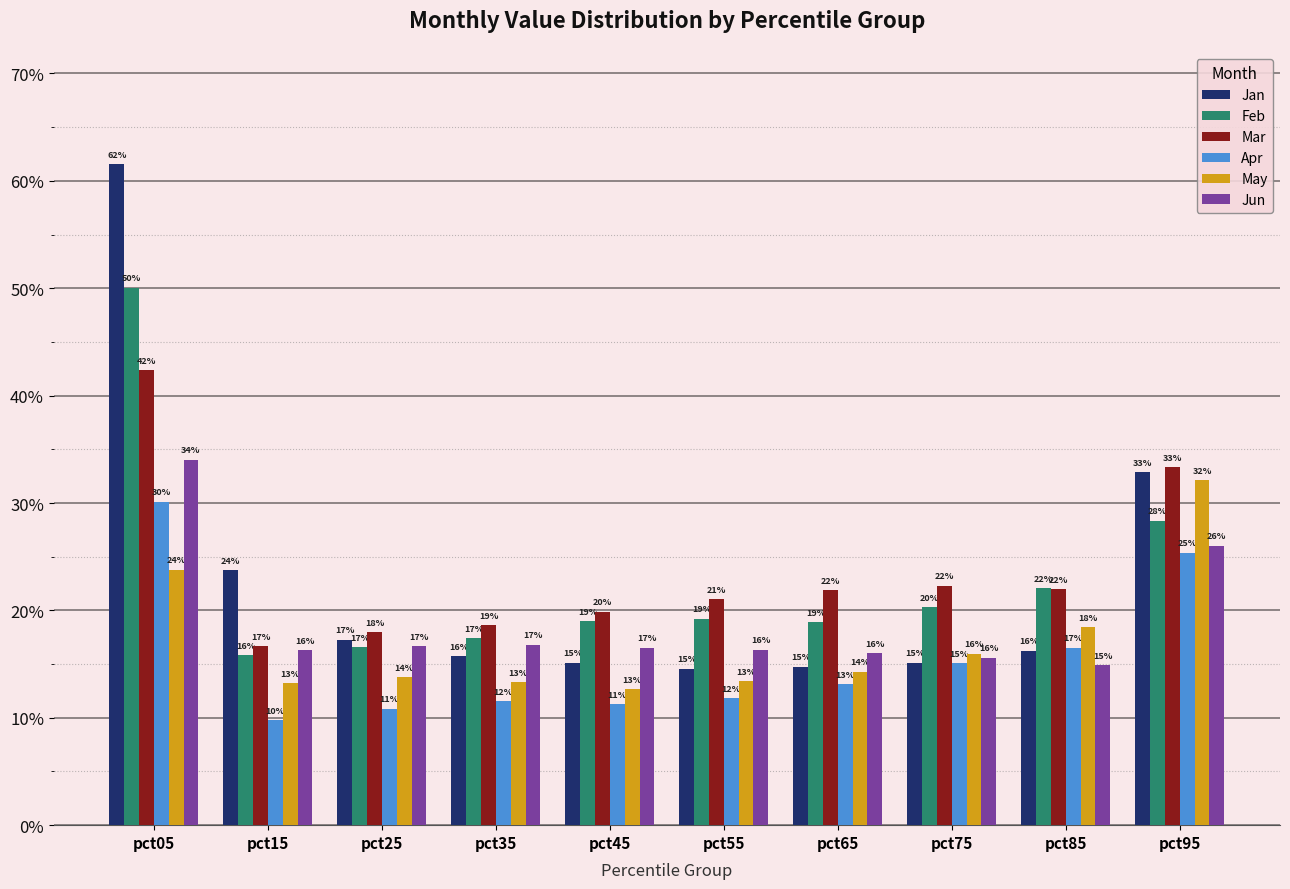

Are the bars grouped side by side (vs. stacked)?

Yes